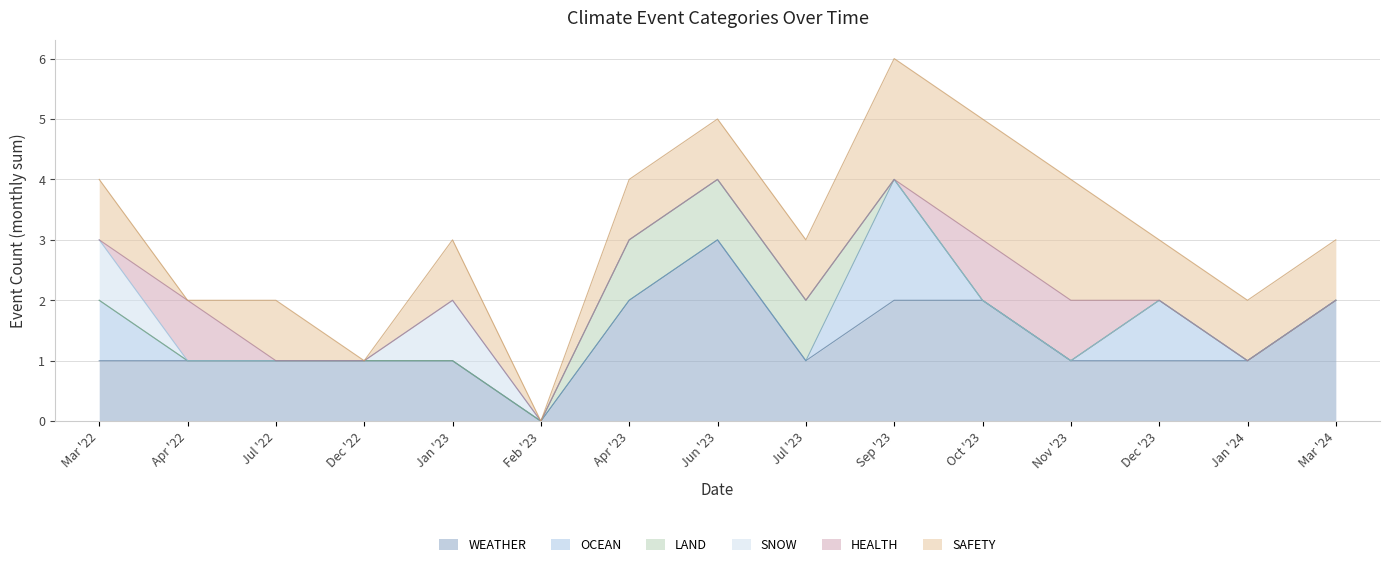

How many data points in WEATHER are less than 1?

1